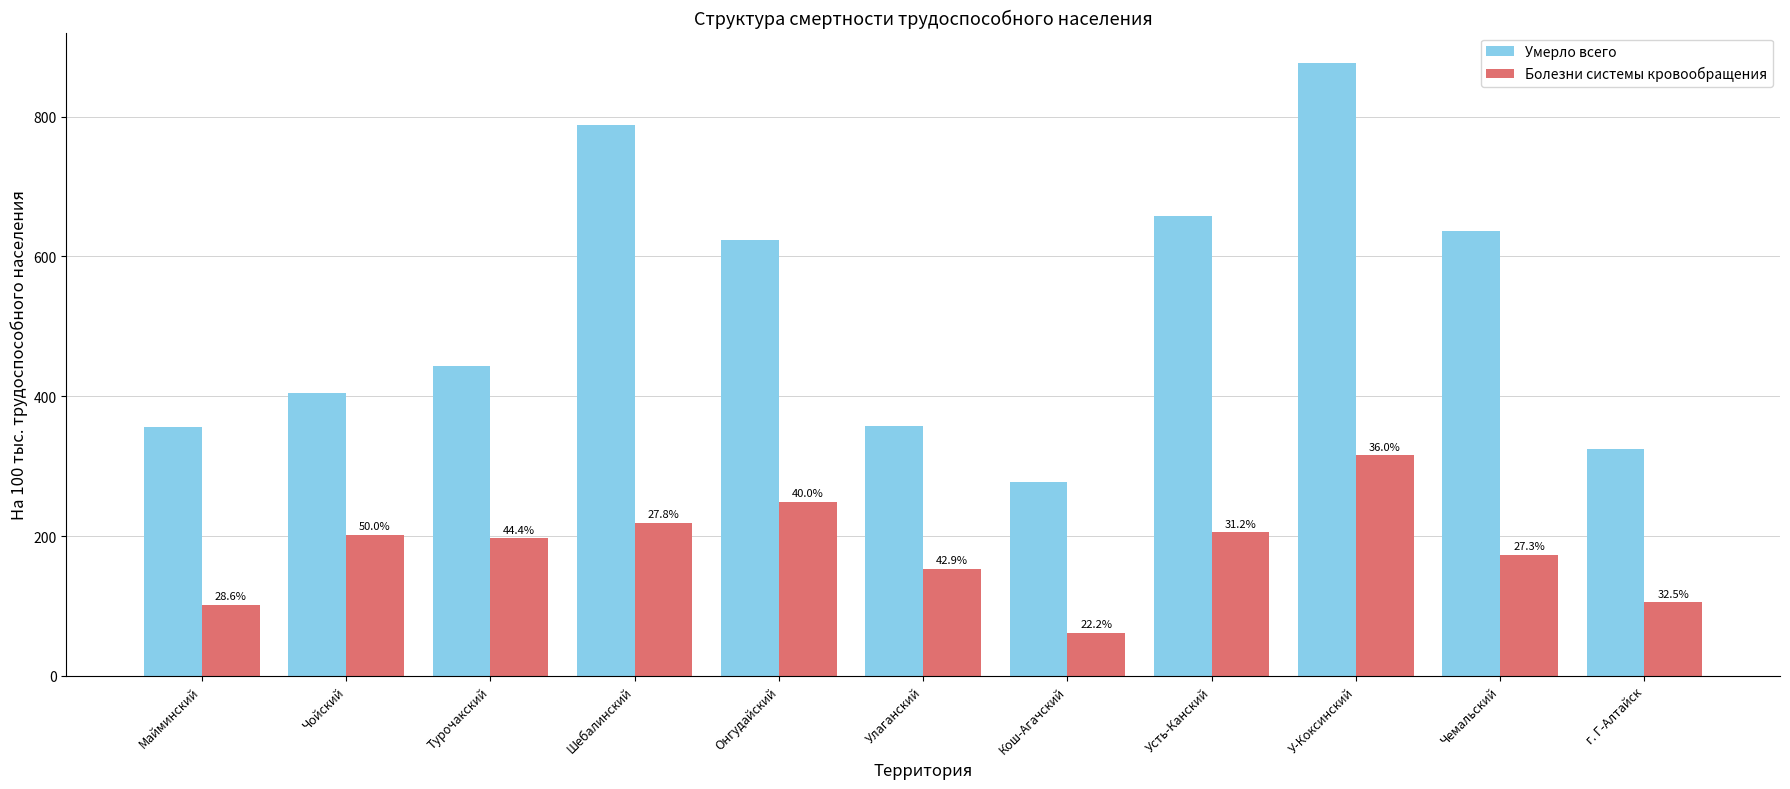

What is the minimum value for Болезни системы кровообращения?

61.6